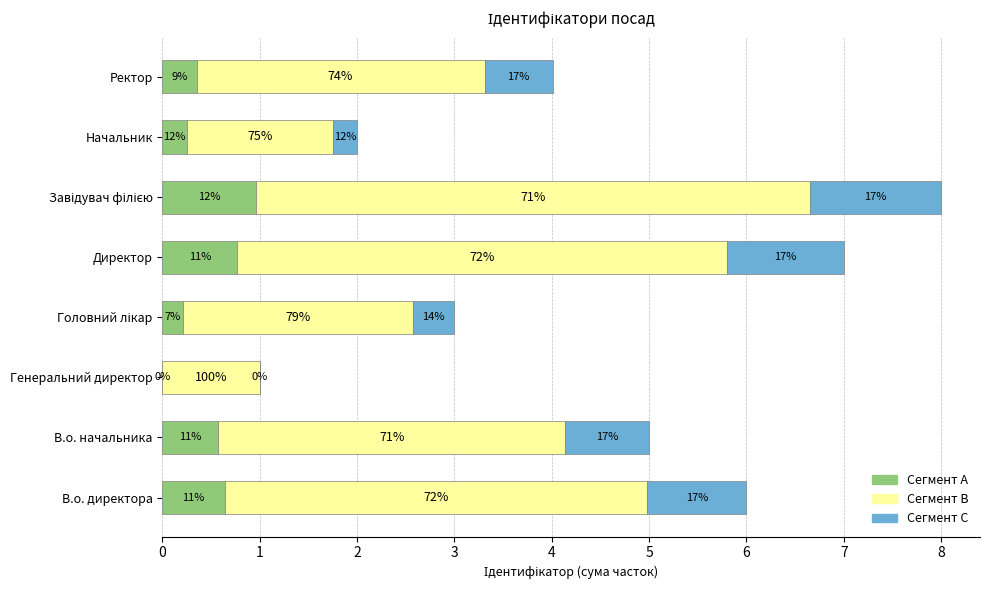

What are all the series names shown in the legend?

Сегмент A, Сегмент B, Сегмент C